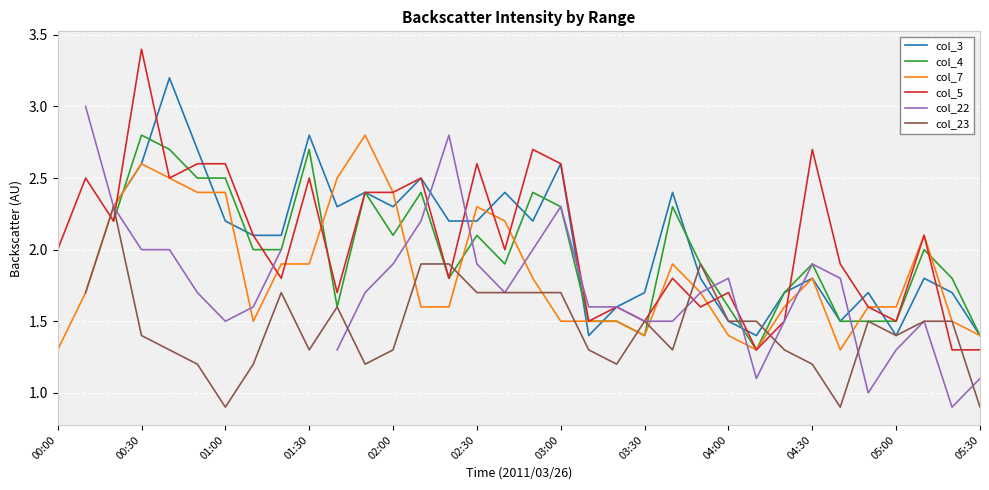

At how many categories does at least one series exceed 2?

22